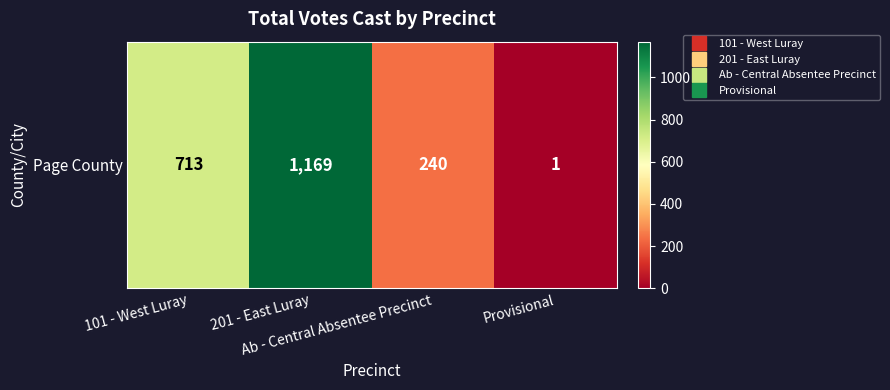

The value at 101 - West Luray is 334. True or false?

False